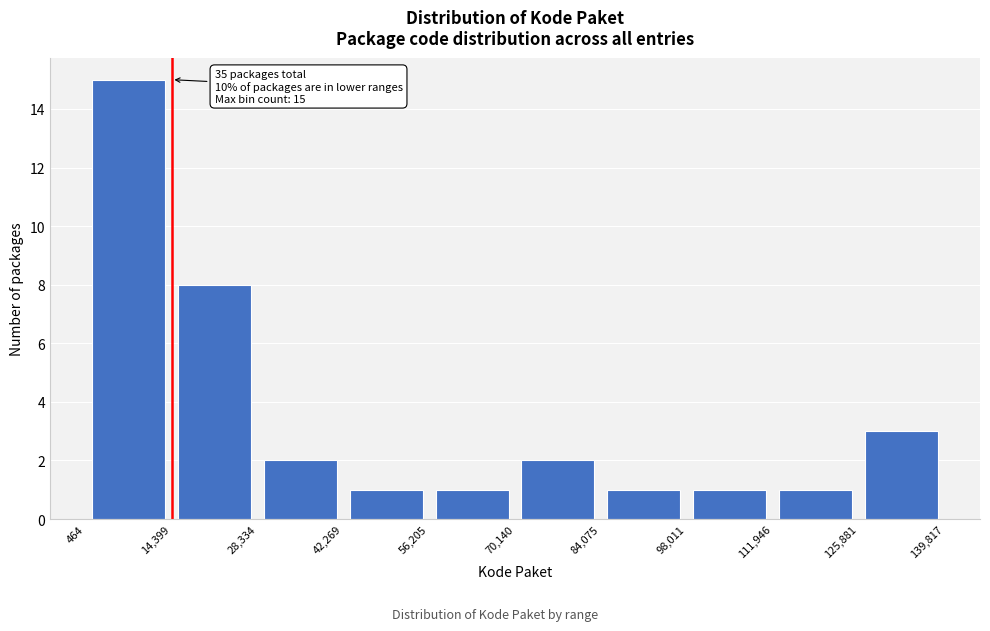

Which range on the x-axis has the tallest bar?

464 to 14,399